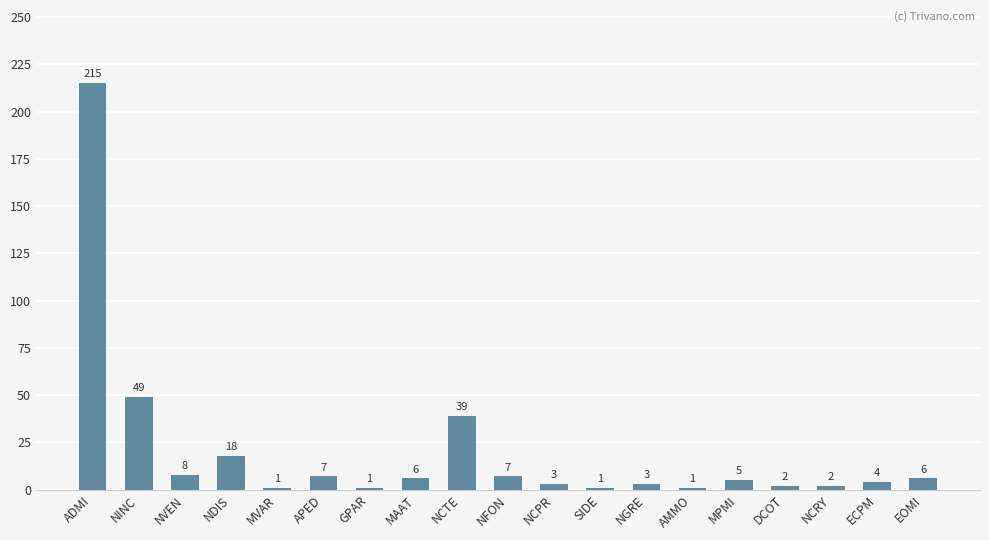

Is it true that the value at NFON is 7?

True